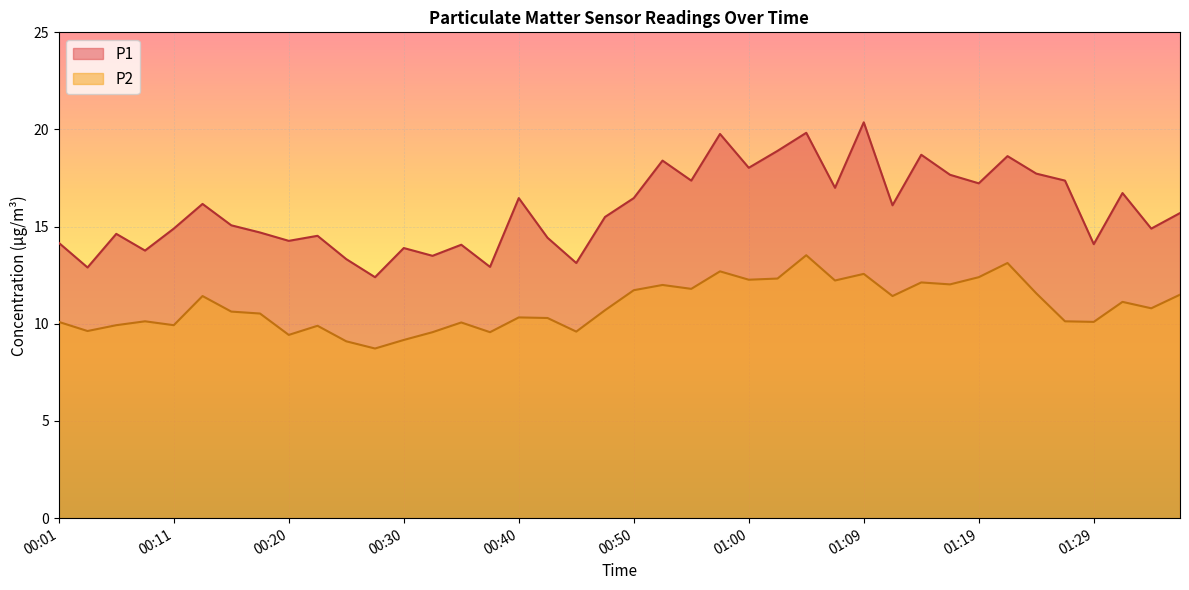

What is the sum of the P2 values at 00:50 and 01:14?

23.9